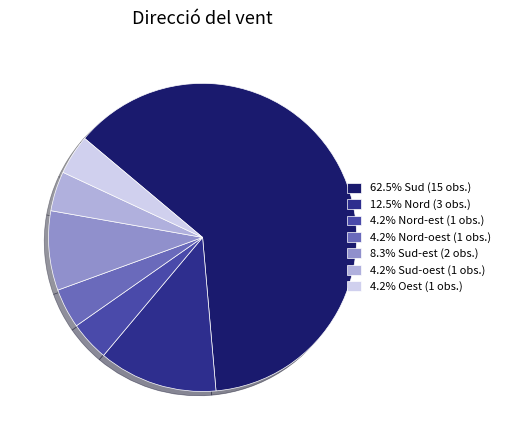

How many segments does this pie chart have?

7